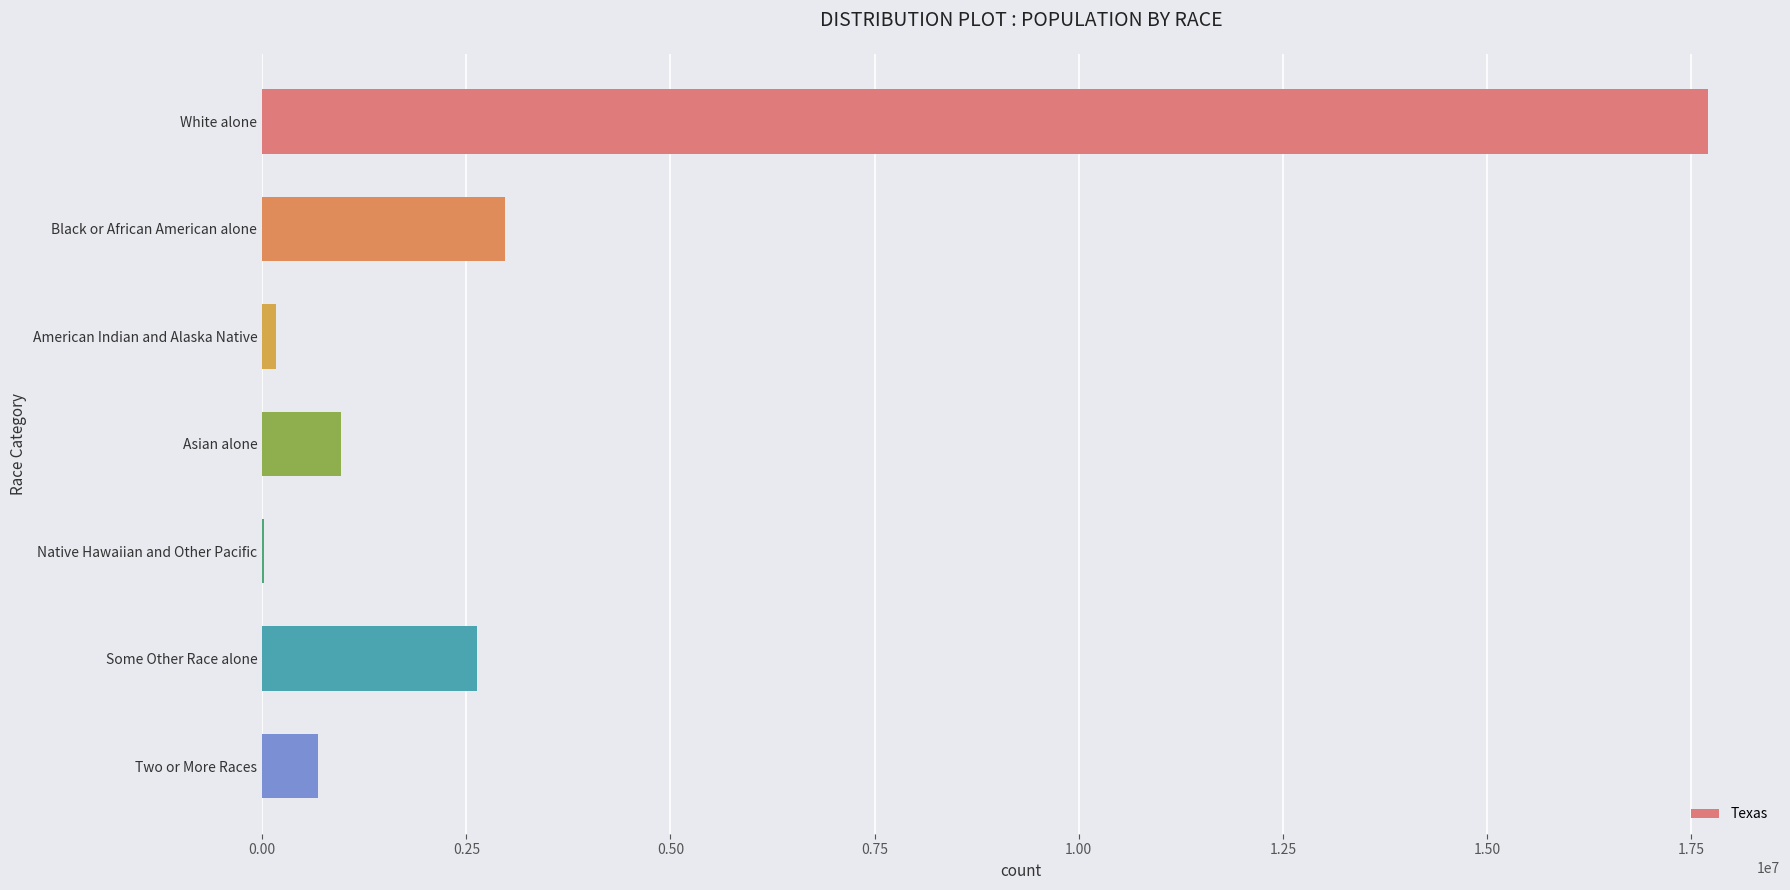

What is the maximum value shown in the chart?

17701552